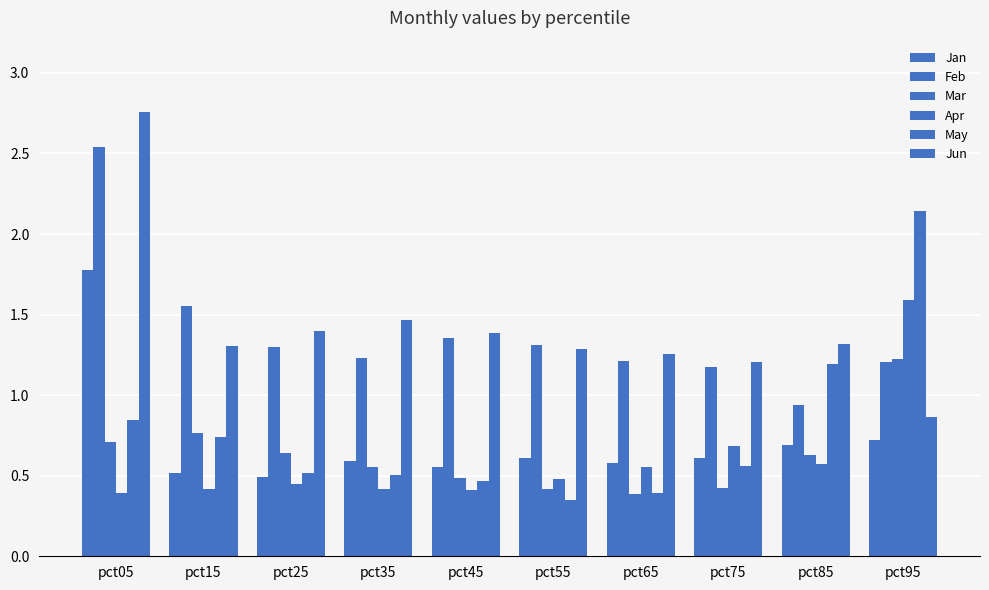

Reading right to left, list all the values displayed in this chart.

Jan: 0.7	0.7	0.6	0.6	0.6	0.6	0.6	0.5	0.5	1.8
Feb: 1.2	0.9	1.2	1.2	1.3	1.4	1.2	1.3	1.6	2.5
Mar: 1.2	0.6	0.4	0.4	0.4	0.5	0.6	0.6	0.8	0.7
Apr: 1.6	0.6	0.7	0.6	0.5	0.4	0.4	0.4	0.4	0.4
May: 2.1	1.2	0.6	0.4	0.4	0.5	0.5	0.5	0.7	0.8
Jun: 0.9	1.3	1.2	1.3	1.3	1.4	1.5	1.4	1.3	2.8